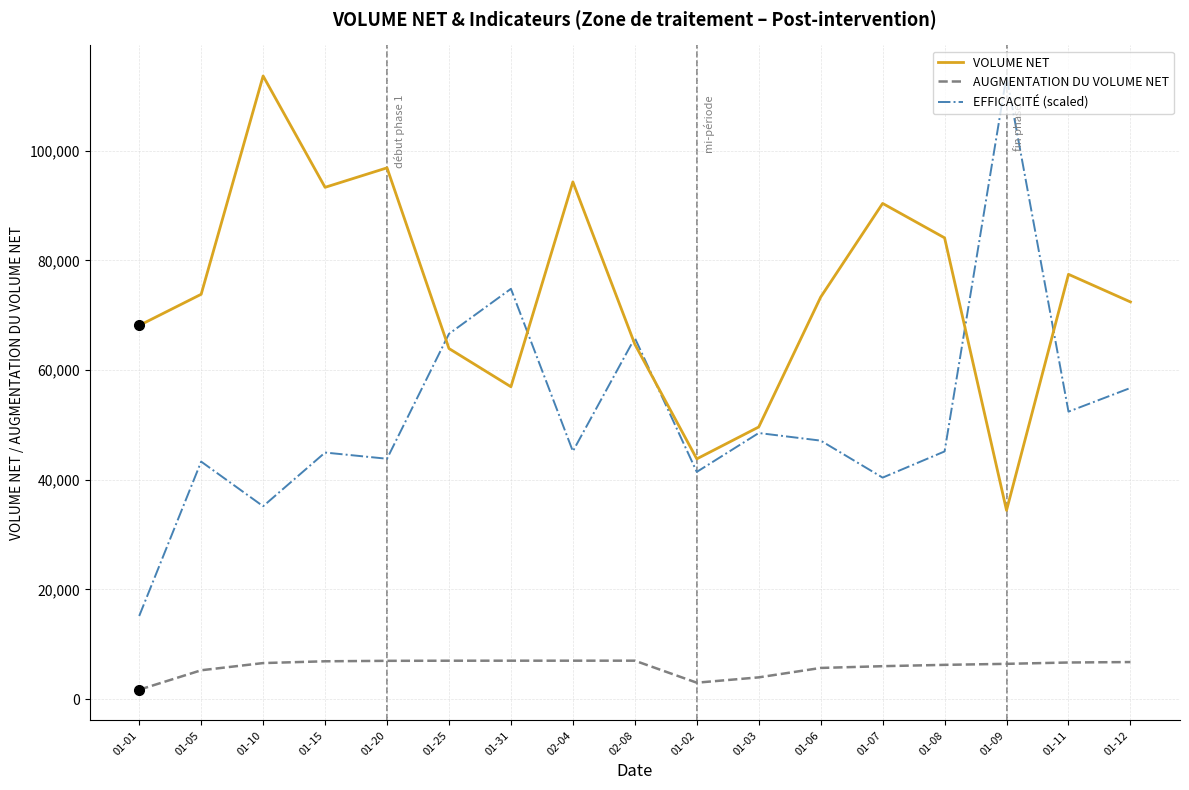

What is the highest value of the AUGMENTATION DU VOLUME NET series?

6987.3